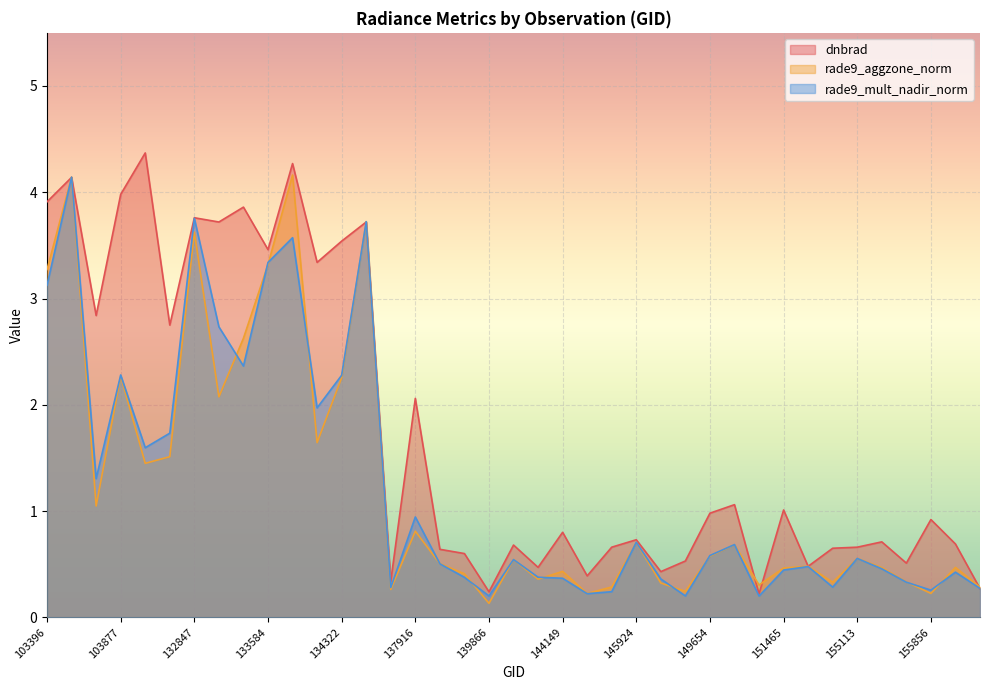

What is the greatest value displayed?

4.4